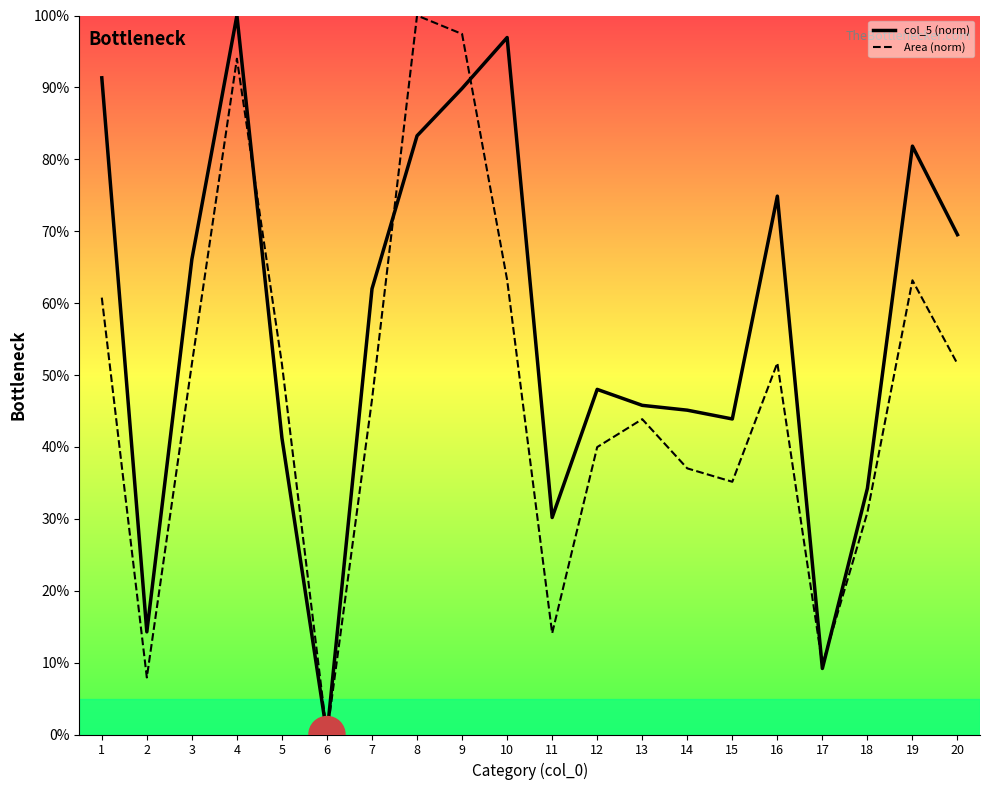

What is the approximate value of col_5 (norm) at 18?

34.2